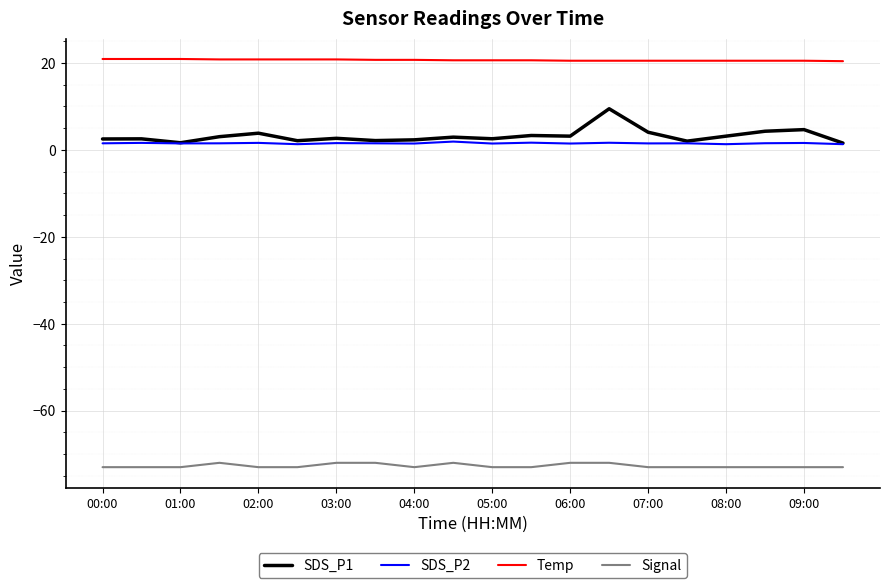

Which series has the largest total across all categories?

Temp